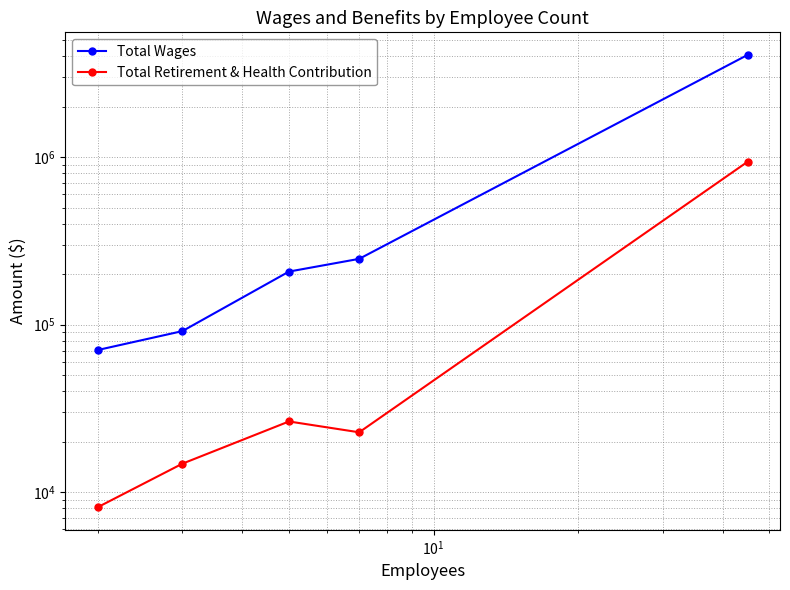

Does the chart display data point markers on the line(s)?

Yes